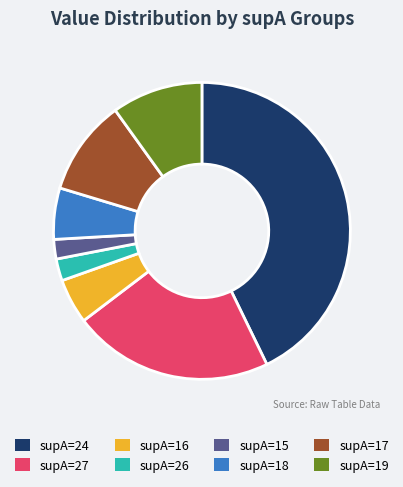

Does any single category account for the majority?

No